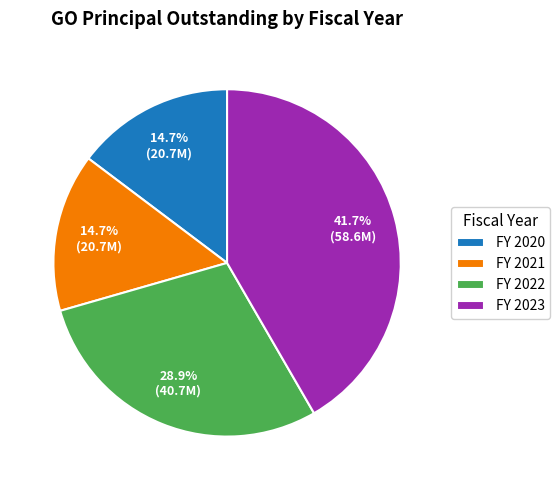

Does FY 2022 represent more than half of the total?

No